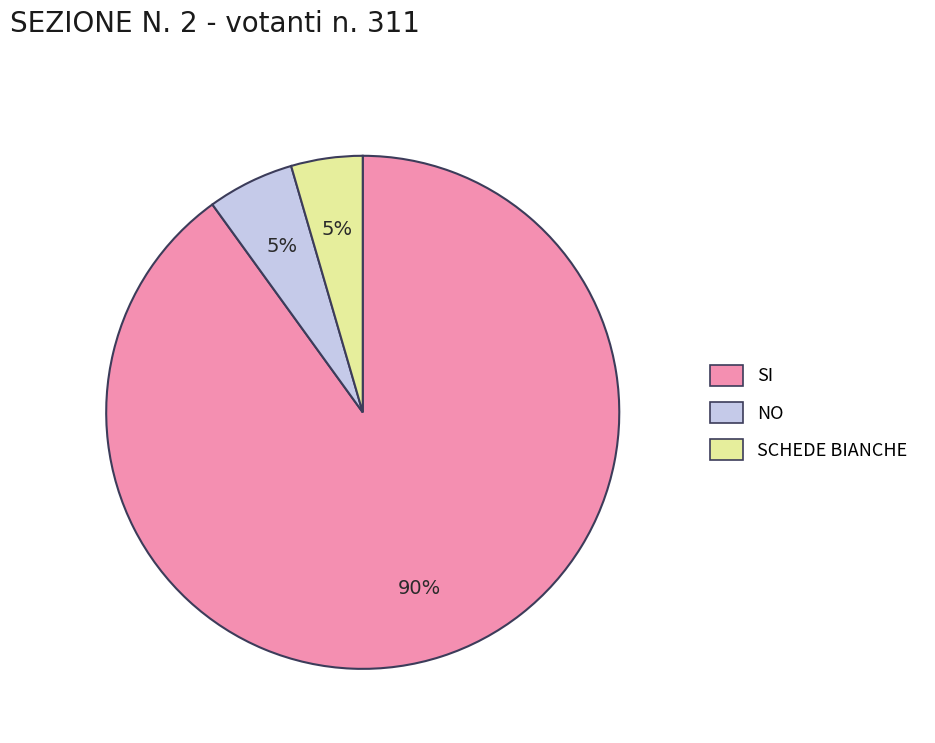

Which has a higher value, NO or SI?

SI